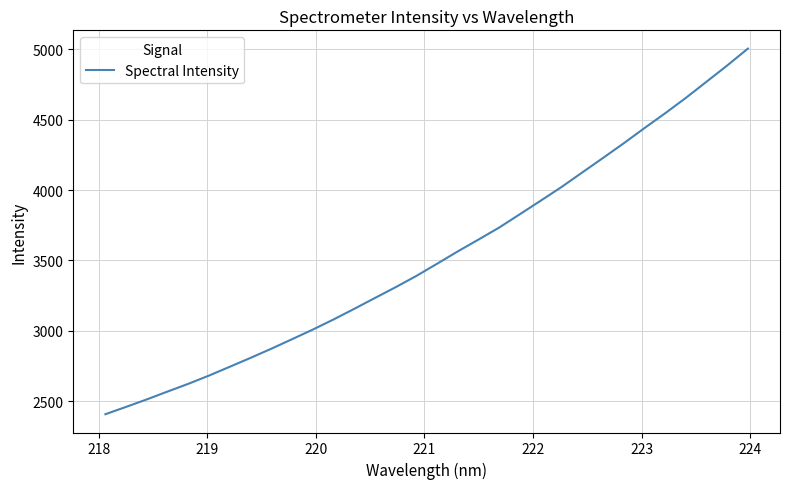

What is the smallest value displayed?

2406.6